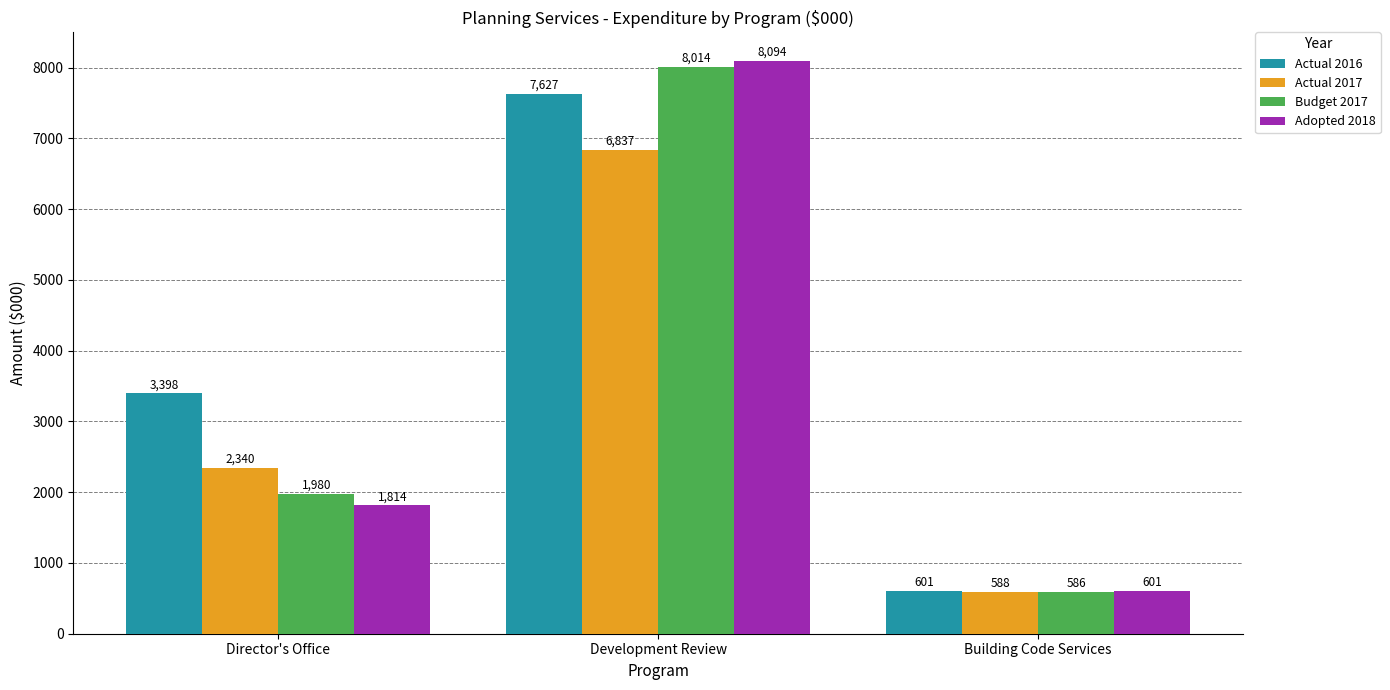

At how many categories does at least one series exceed 7459?

1